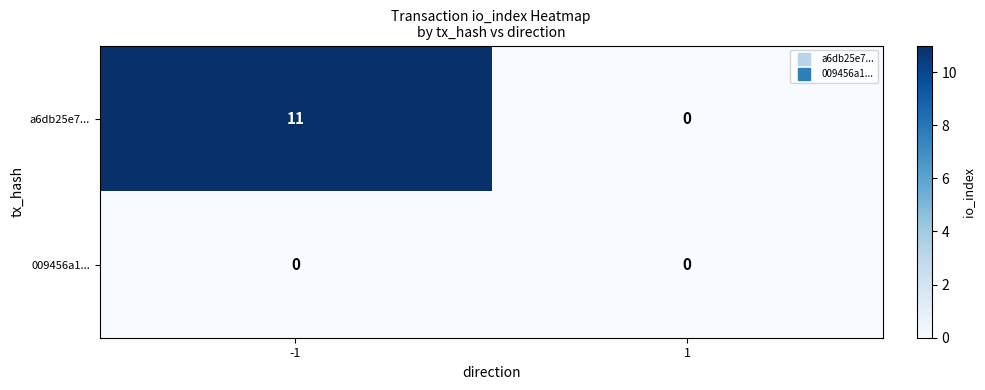

Count the number of categories in the chart.

2